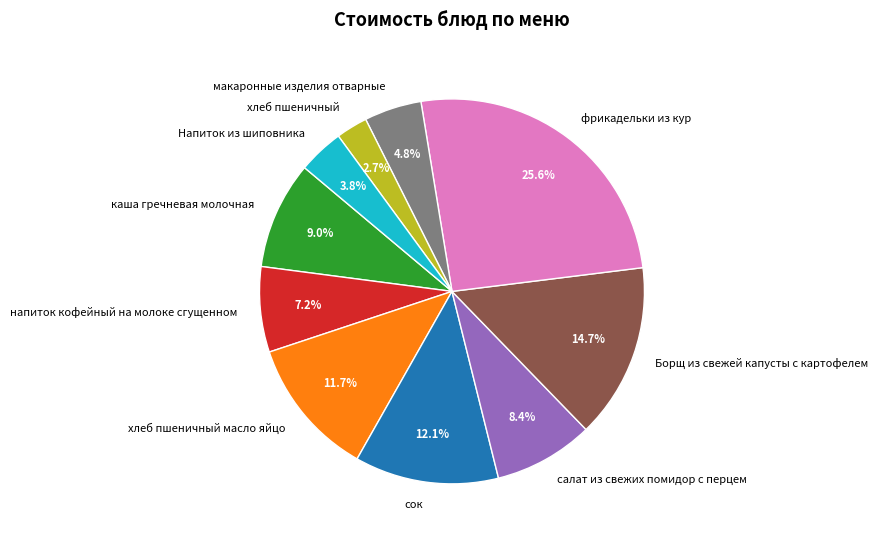

Which has a higher value, макаронные изделия отварные or салат из свежих помидор с перцем?

салат из свежих помидор с перцем